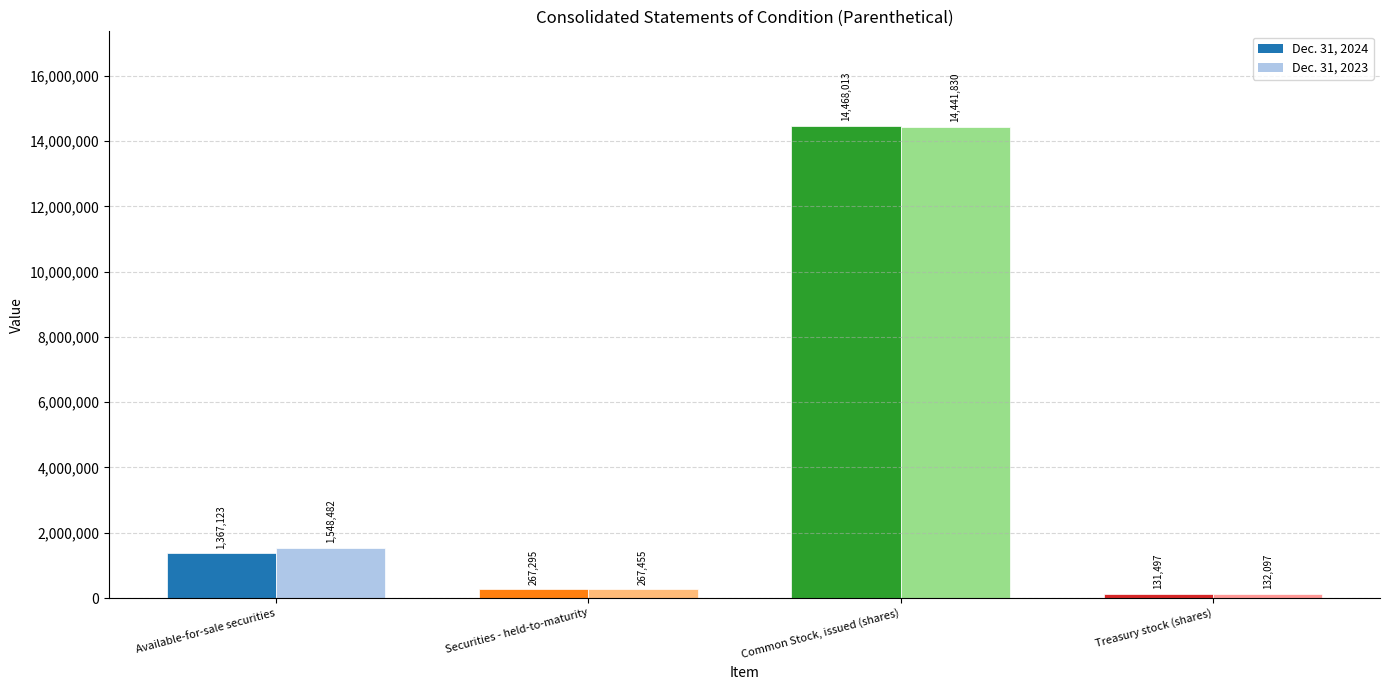

How many distinct data groups are displayed?

2